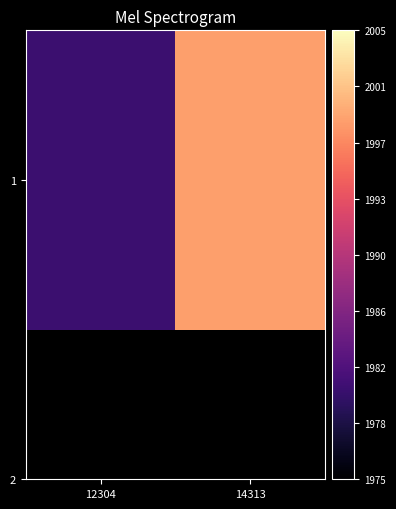

Reading left to right, what are all the values shown in this chart?

1981	1999